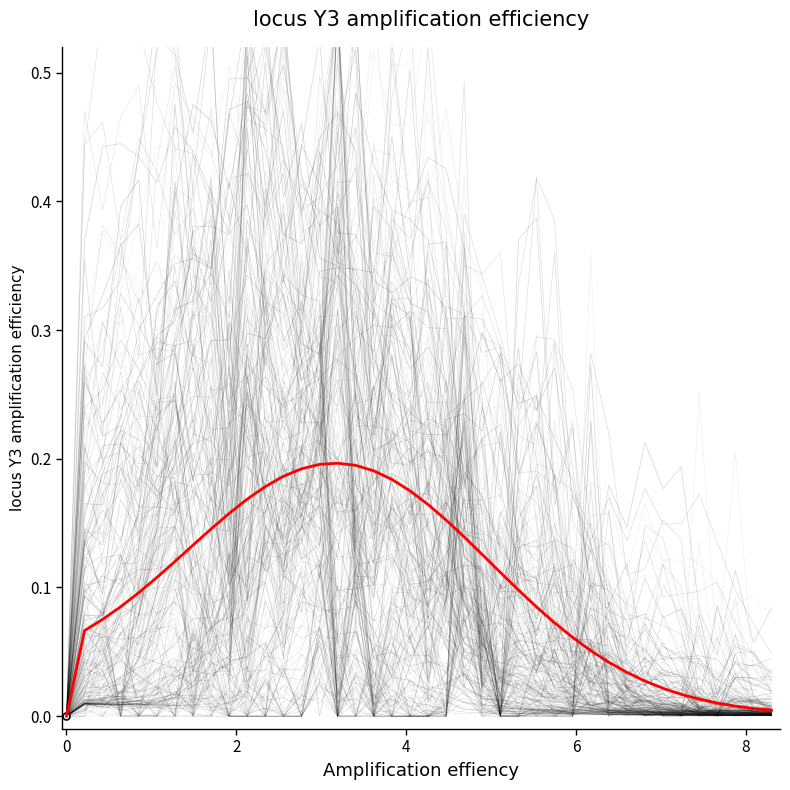

How many points are higher than both their immediate neighbors (excluding endpoints)?

1